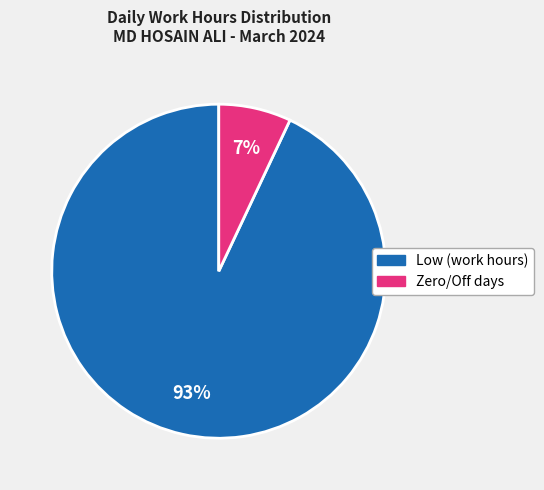

How many segments does this pie chart have?

2